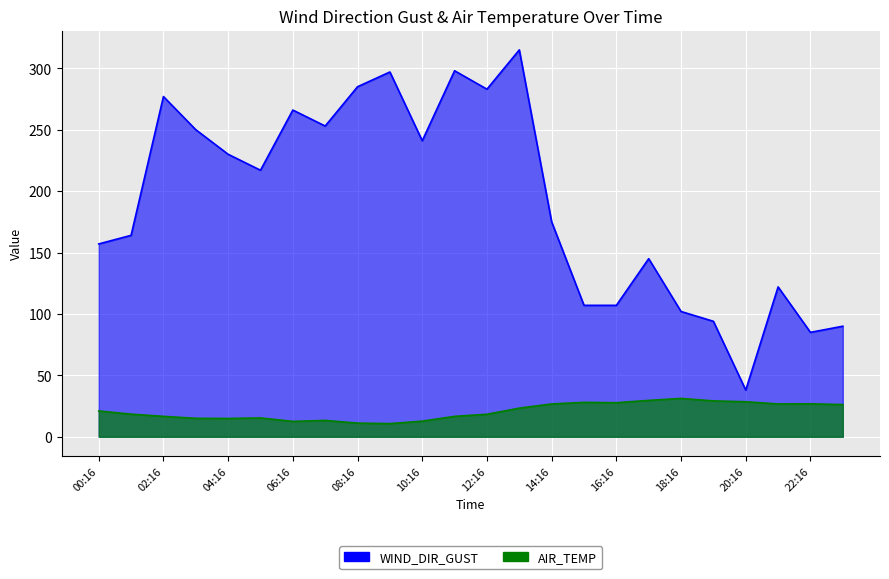

What value does the AIR_TEMP series have at 12:16?

18.3